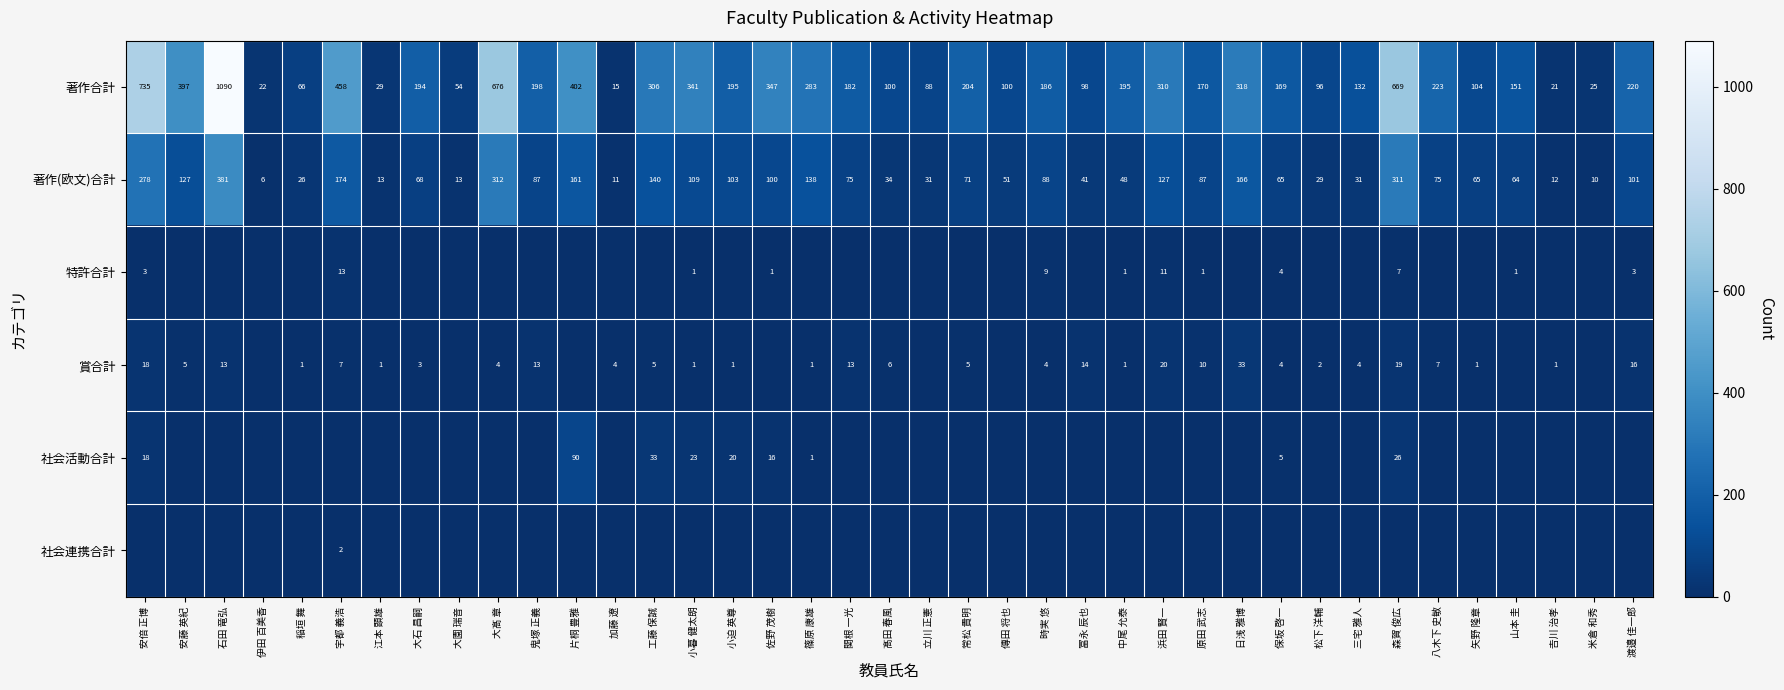

What is the sum of all 著作合計 values?

9569